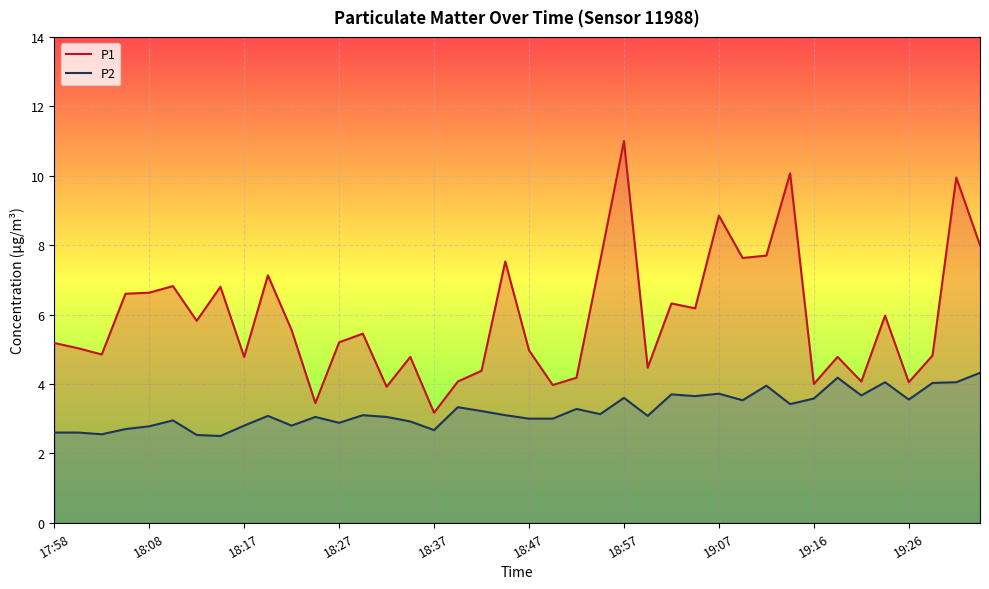

Which series has the largest total across all categories?

P1